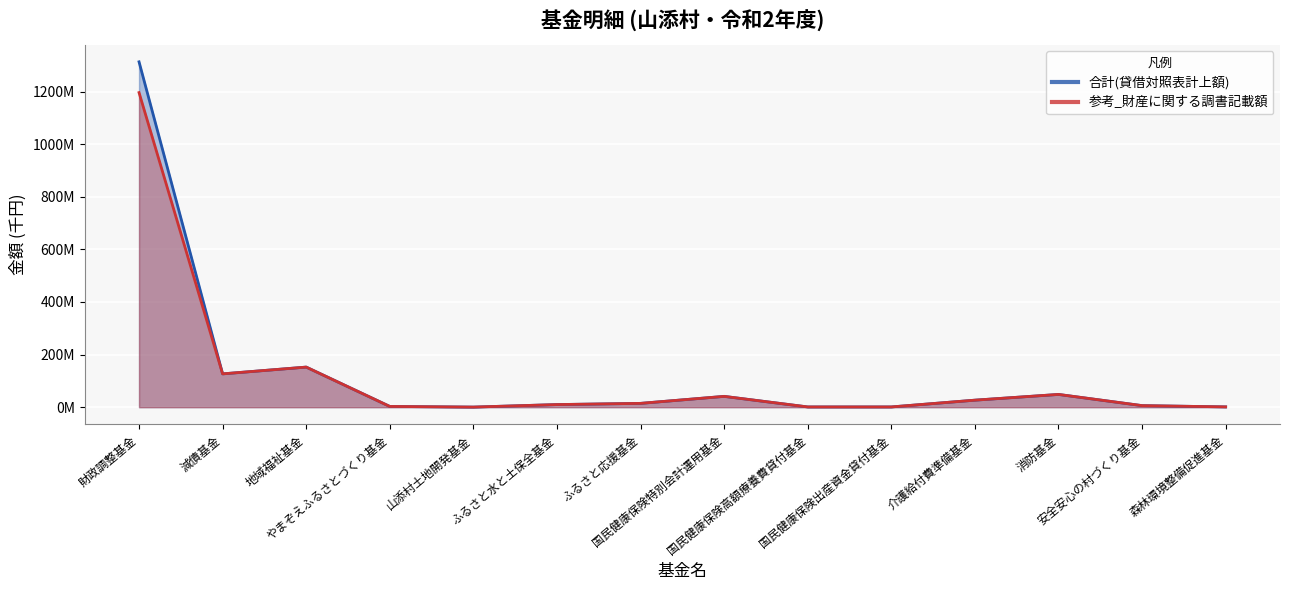

Reading left to right, extract all data points from this chart.

合計(貸借対照表計上額): 財政調整基金=1313099548	減債基金=126761363	地域福祉基金=152505439	やまぞえふるさとづくり基金=2909932	山添村土地開発基金=430884	ふるさと水と土保全基金=10000000	ふるさと応援基金=14579162	国民健康保険特別会計運用基金=41195809	国民健康保険高額療養費貸付基金=1000000	国民健康保険出産資金貸付基金=1006150	介護給付費準備基金=26769351	消防基金=48569509	安全安心の村づくり基金=6001560	森林環境整備促進基金=1230000
参考_財産に関する調書記載額: 財政調整基金=1196099548	減債基金=126761363	地域福祉基金=152505439	やまぞえふるさとづくり基金=2909932	山添村土地開発基金=430884	ふるさと水と土保全基金=10000000	ふるさと応援基金=14579162	国民健康保険特別会計運用基金=41195809	国民健康保険高額療養費貸付基金=1000000	国民健康保険出産資金貸付基金=1006150	介護給付費準備基金=26769351	消防基金=48569509	安全安心の村づくり基金=6001560	森林環境整備促進基金=1230000